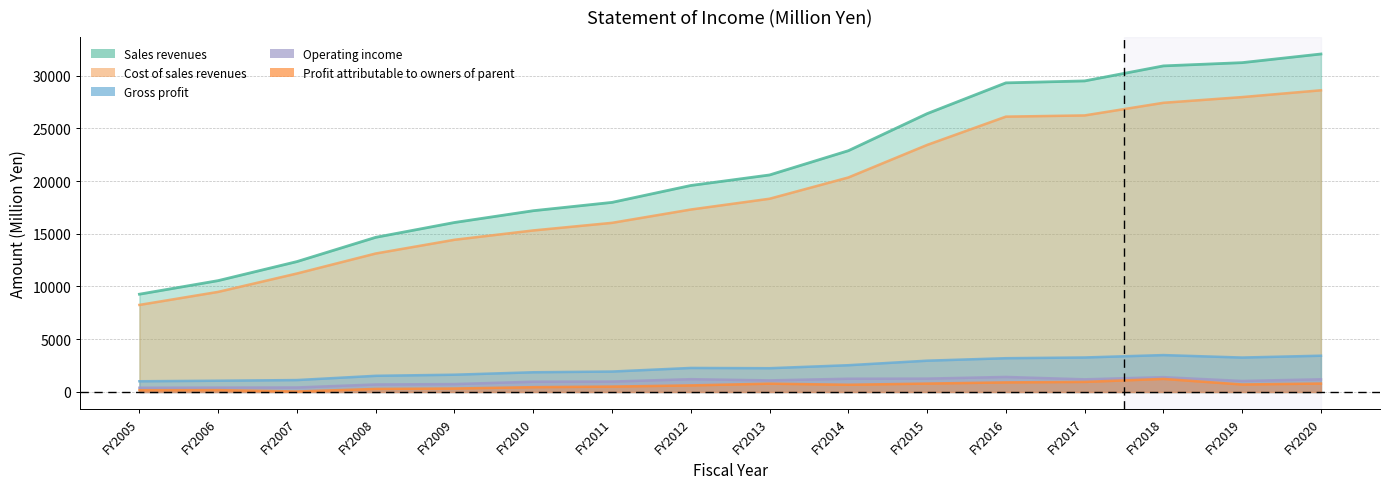

What is the smallest value displayed?

46